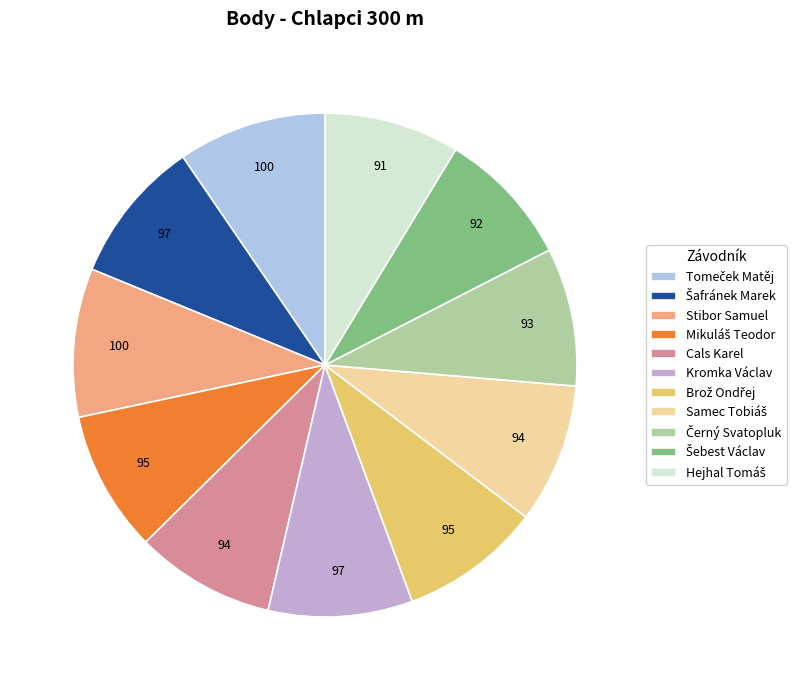

Is there a majority slice in this chart?

No